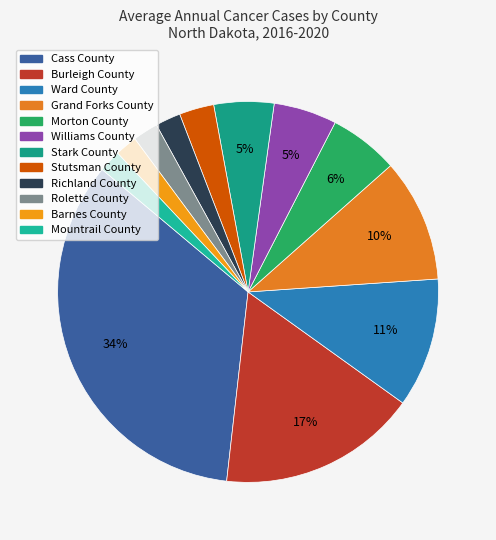

Which category has the biggest portion of the pie?

Cass County